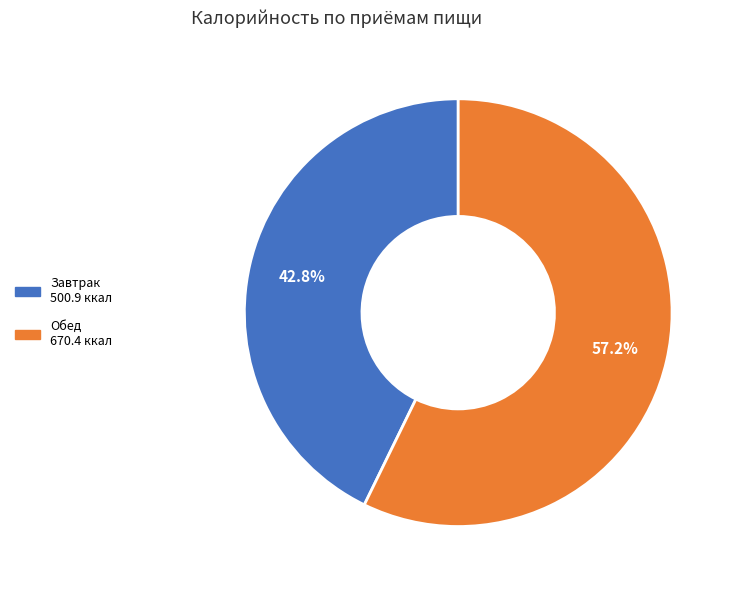

True or false: Завтрак accounts for 29% of the total.

False